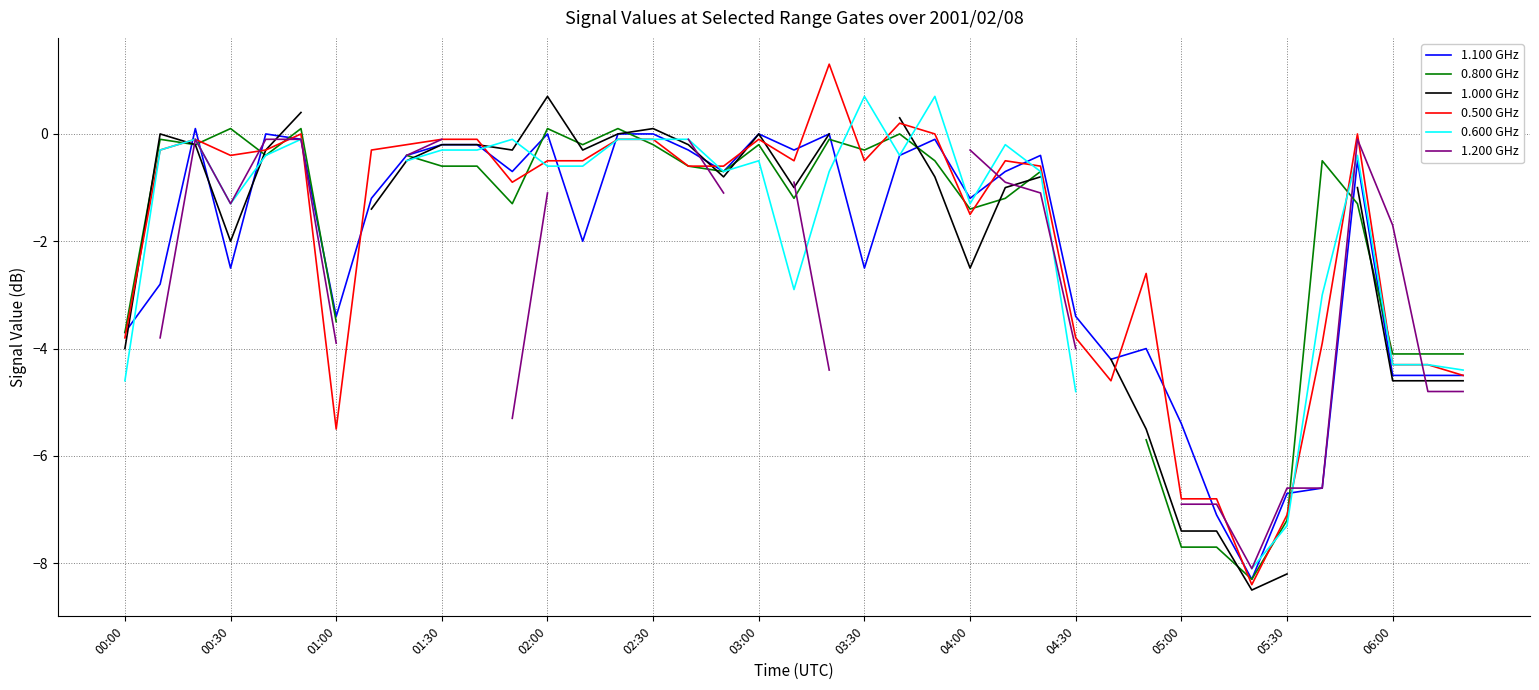

True or false: 1.100 GHz has a value of -4.4 at 00:30.

False